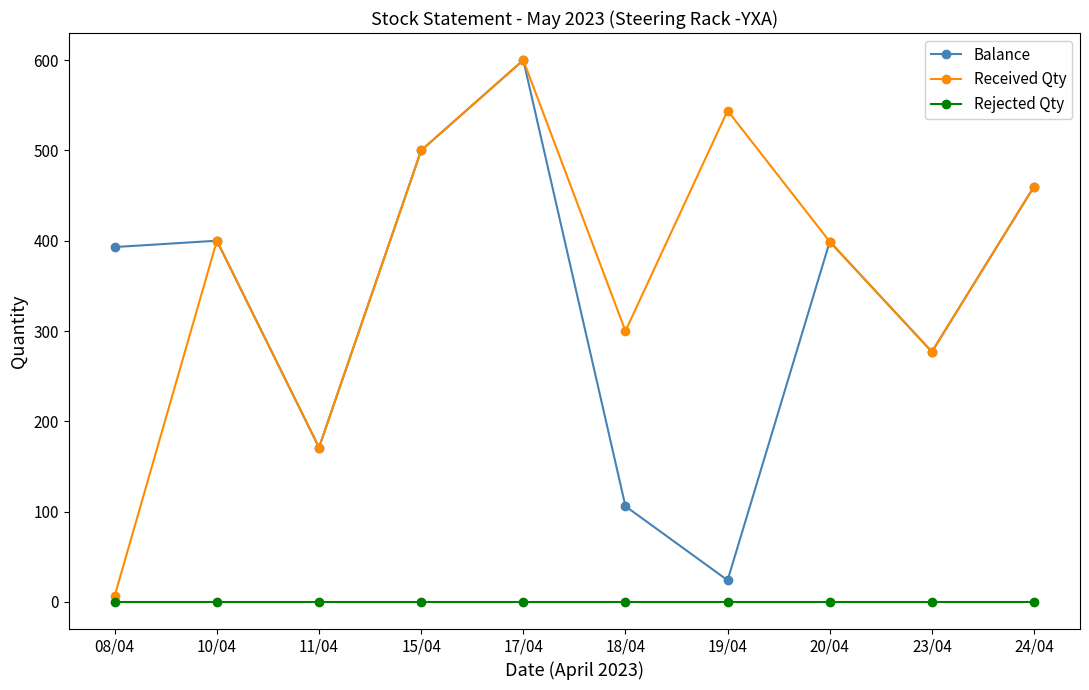

Which series has the largest range (max minus min)?

Received Qty